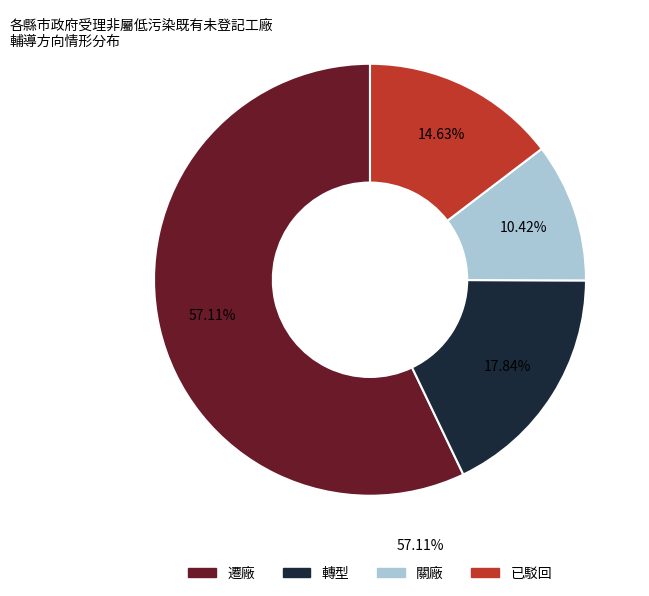

What is the ratio of the value at 關廠 to the value at 遷廠?

0.2